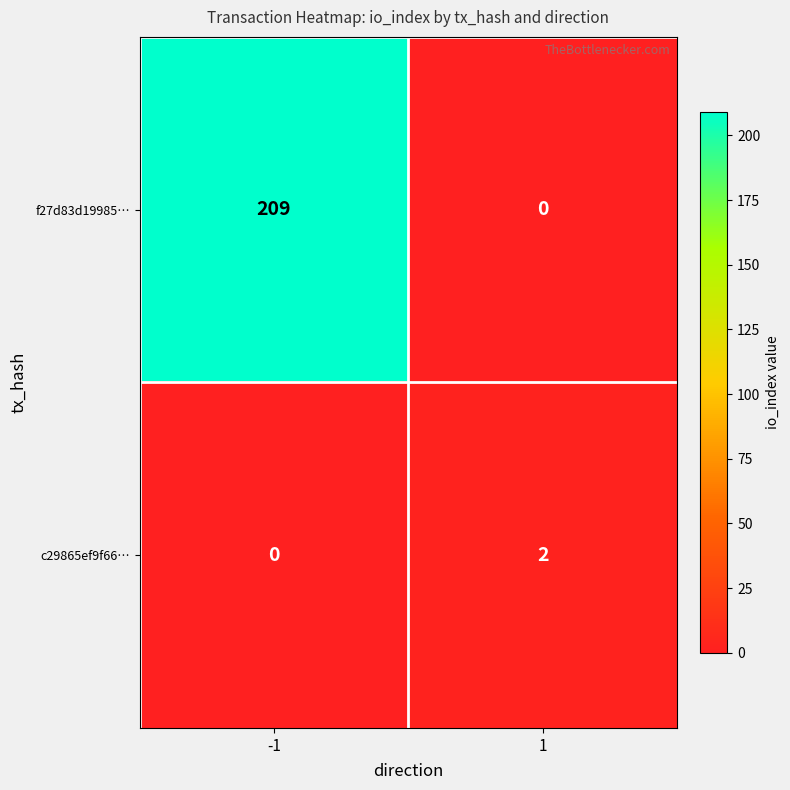

The f27d83d19985… series shows 83 at 1. True or false?

False